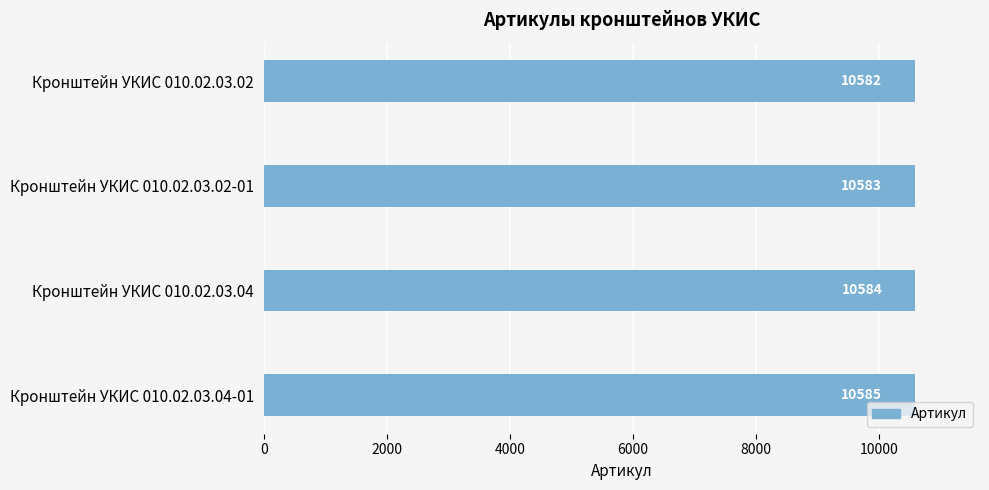

What is the sum of all values?

42334